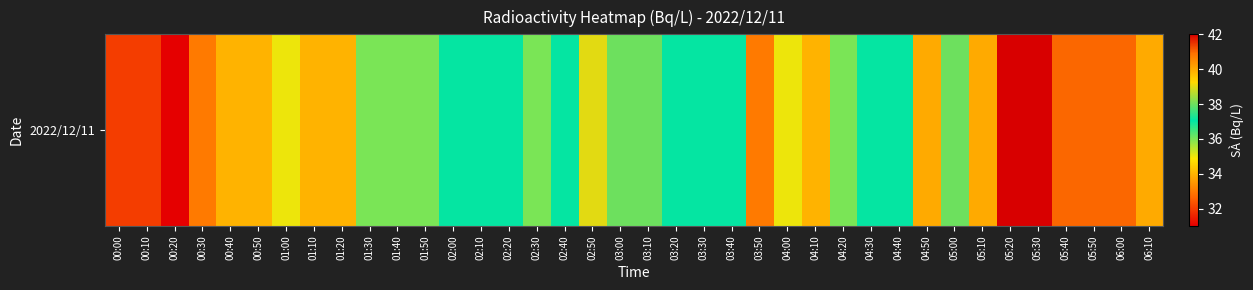

Reading left to right, what are all the values shown in this chart?

00:00=32	00:10=32	00:20=31	00:30=33	00:40=34	00:50=34	01:00=35	01:10=34	01:20=34	01:30=36	01:40=36	01:50=36	02:00=37	02:10=37	02:20=37	02:30=36	02:40=37	02:50=39	03:00=38	03:10=38	03:20=37	03:30=37	03:40=37	03:50=33	04:00=35	04:10=34	04:20=36	04:30=37	04:40=37	04:50=40	05:00=38	05:10=40	05:20=42	05:30=42	05:40=41	05:50=41	06:00=41	06:10=40